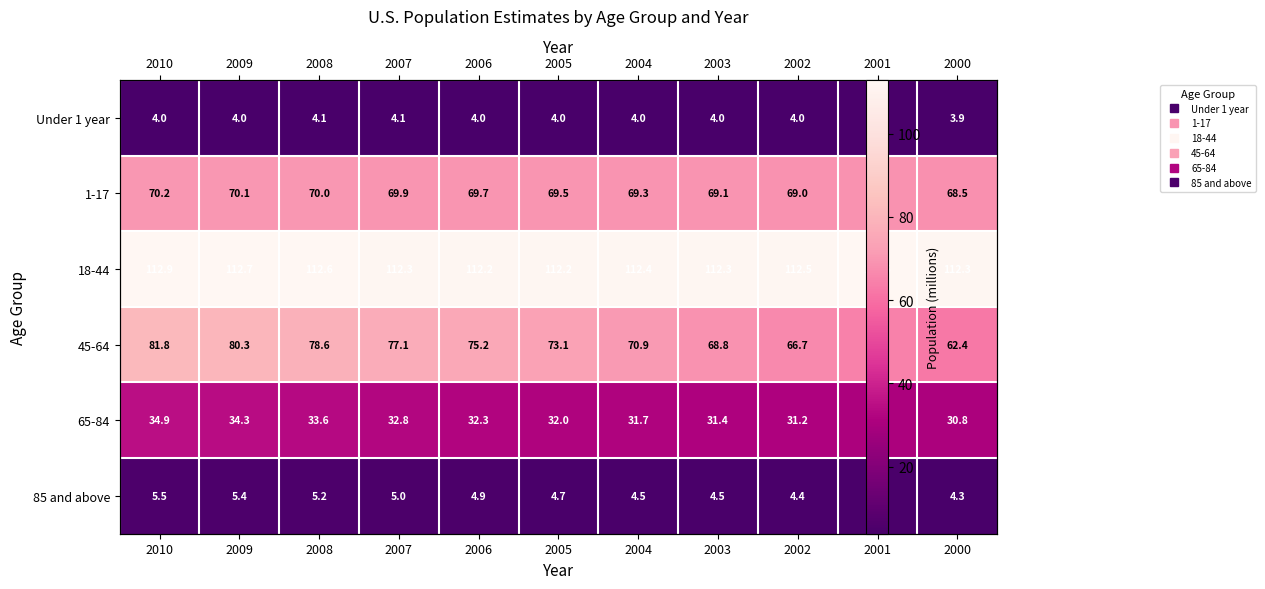

What is the sum of all 65-84 values?

355.8